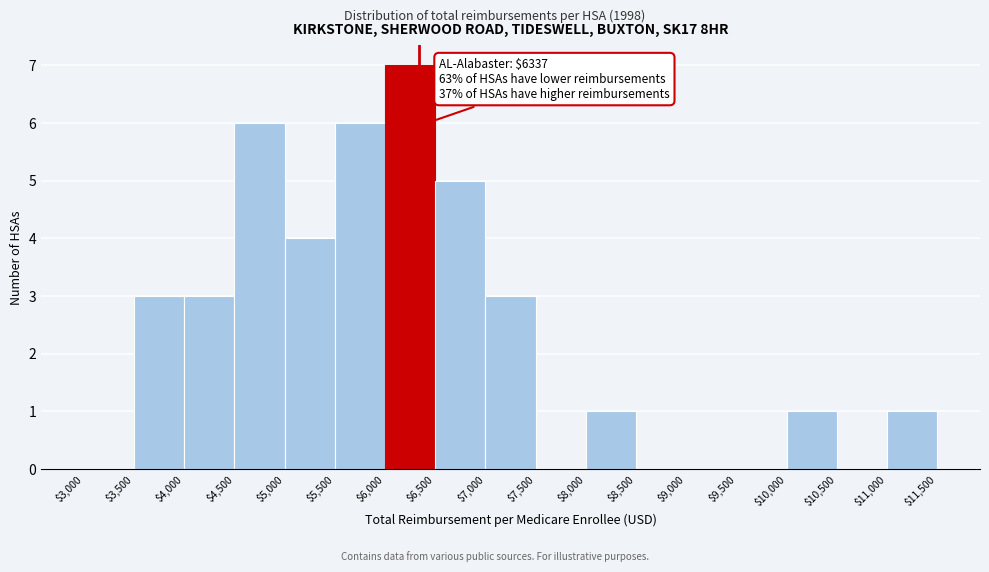

Which range on the x-axis has the tallest bar?

$6,000 to $6,500